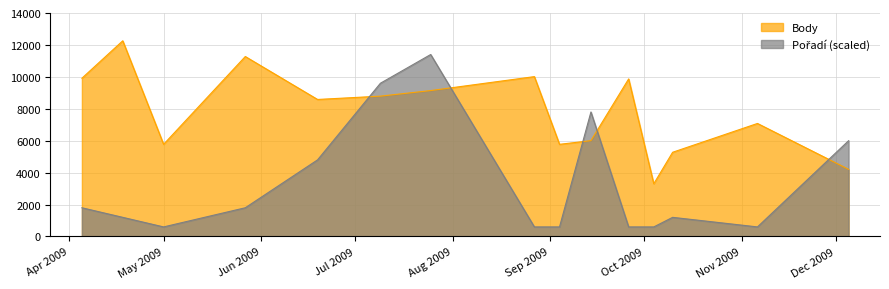

Rank the series by their average value, from lowest to highest.

Pořadí, Body